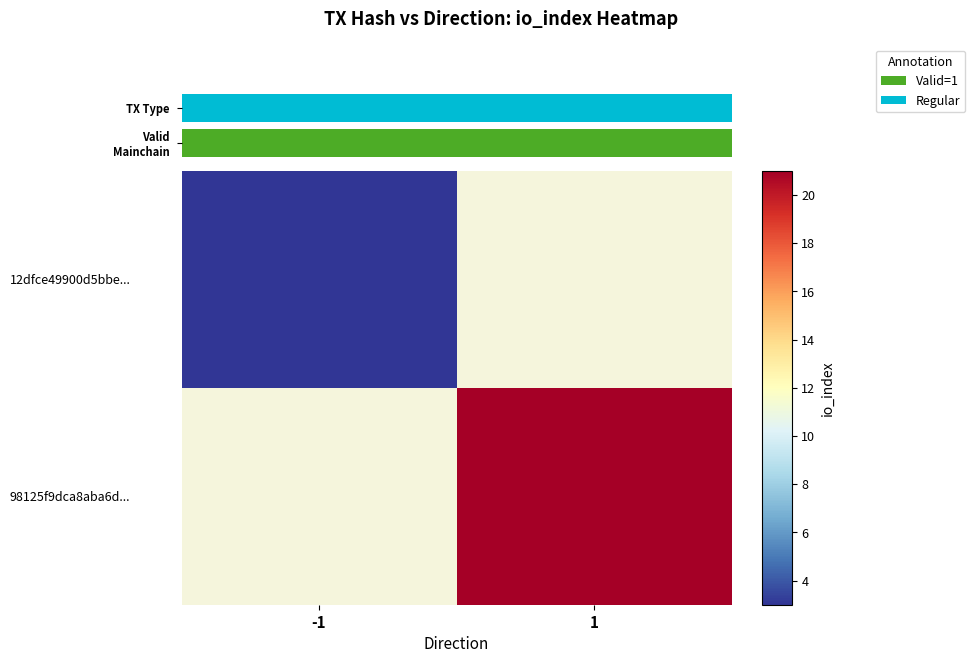

Which series has the largest range (max minus min)?

TX Type